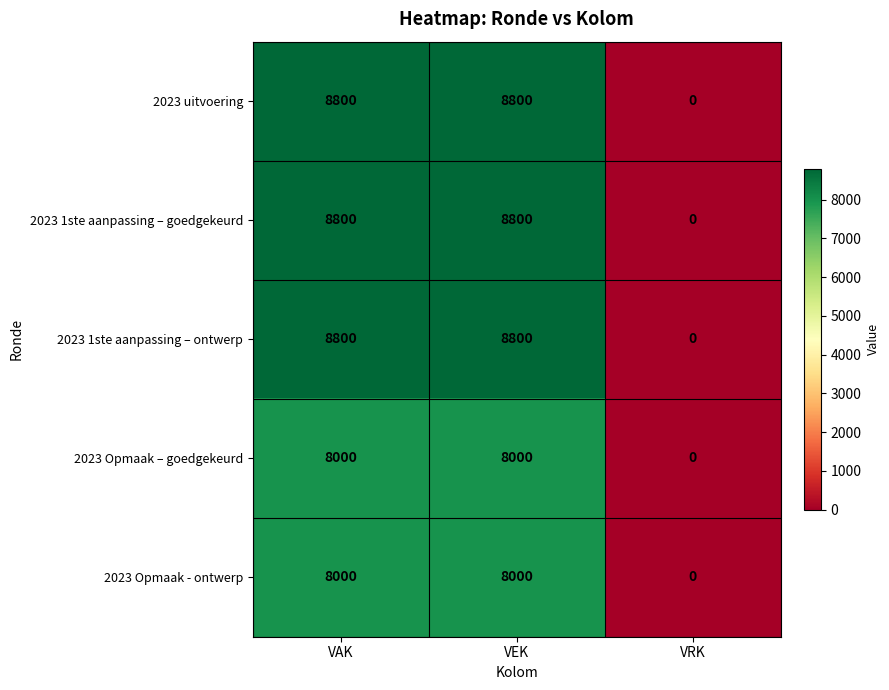

At how many categories does at least one series exceed 590?

2